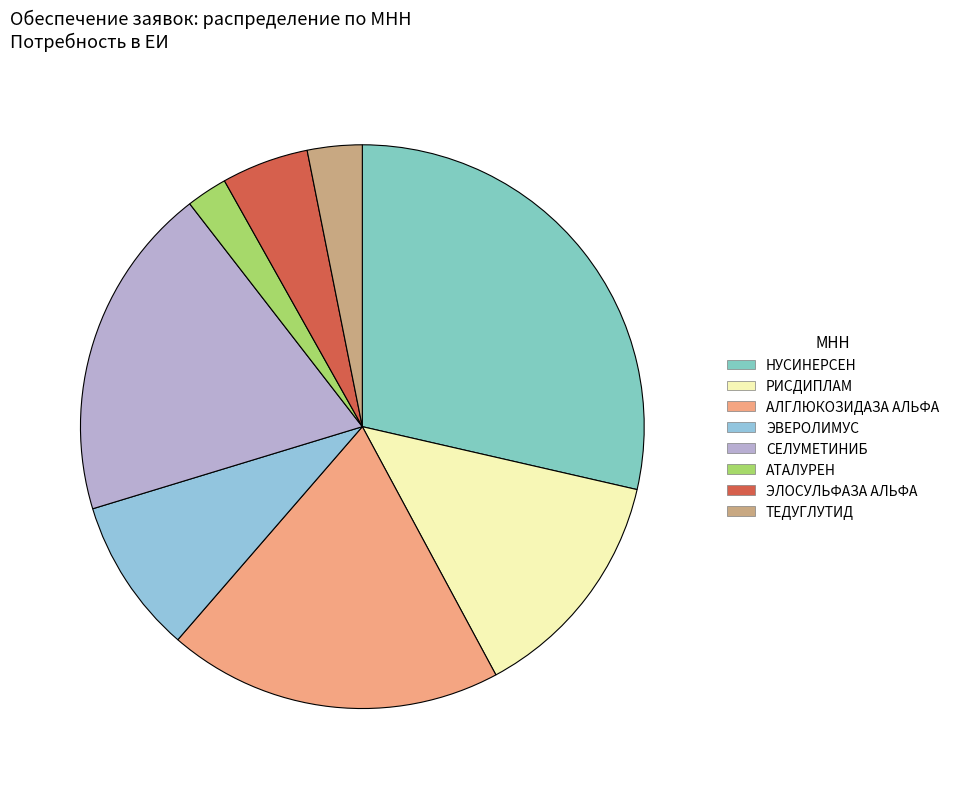

Count the number of slices in the pie.

8